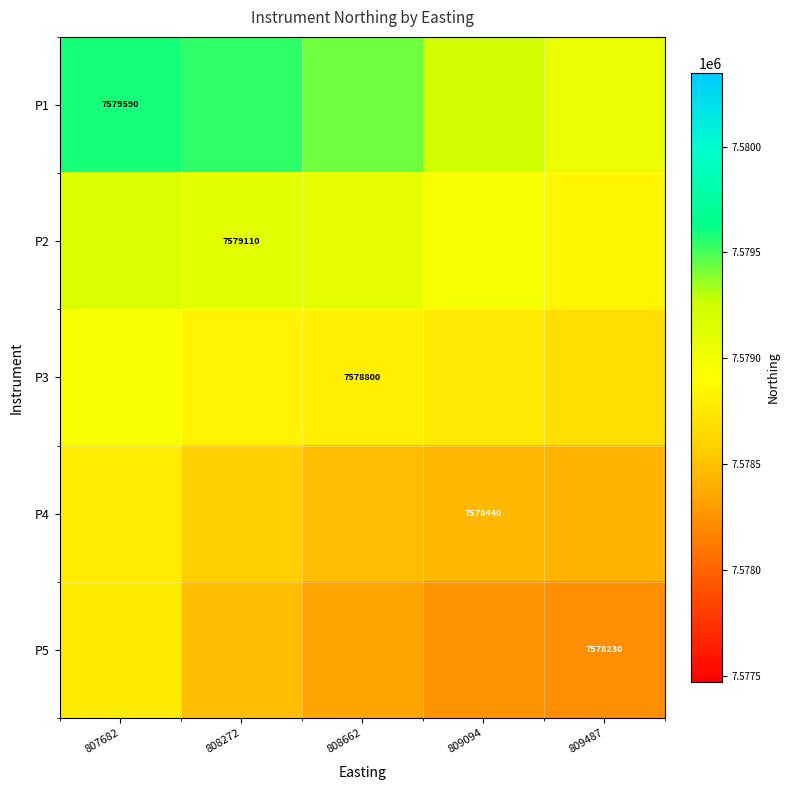

Is it true that P5 equals 7578230 at 809487?

True